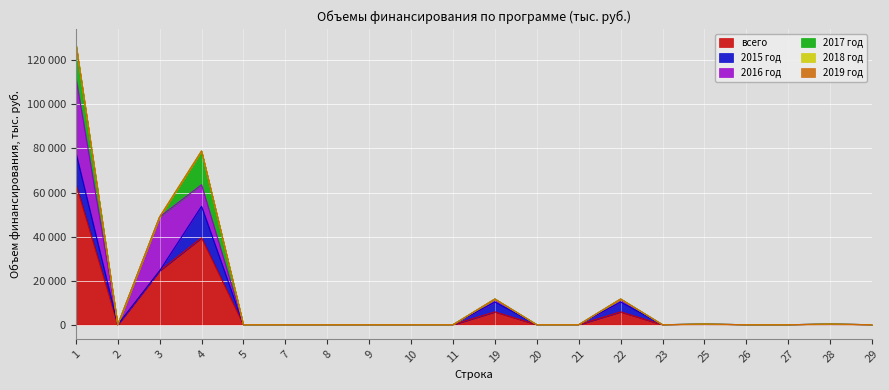

What is the average value of the всего series?

6987.8